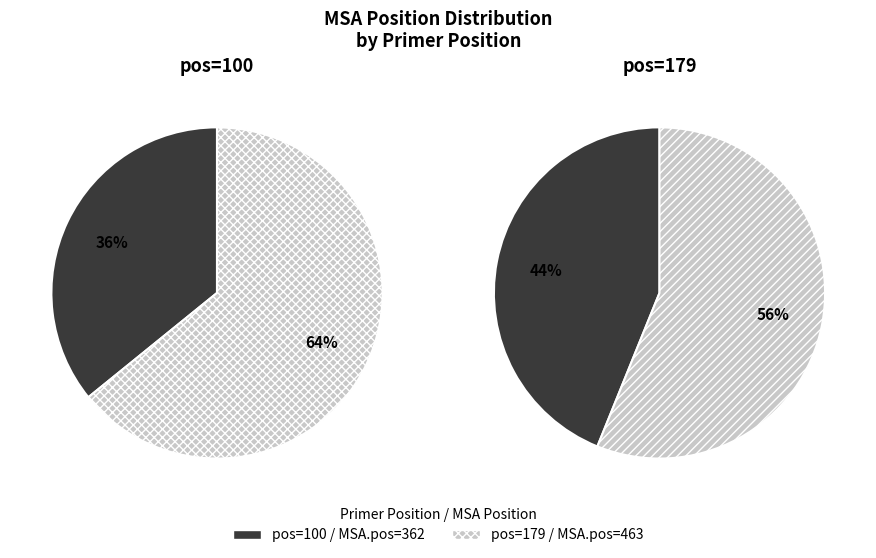

To the nearest percent, what is the combined percentage of 463 and 362?

100%